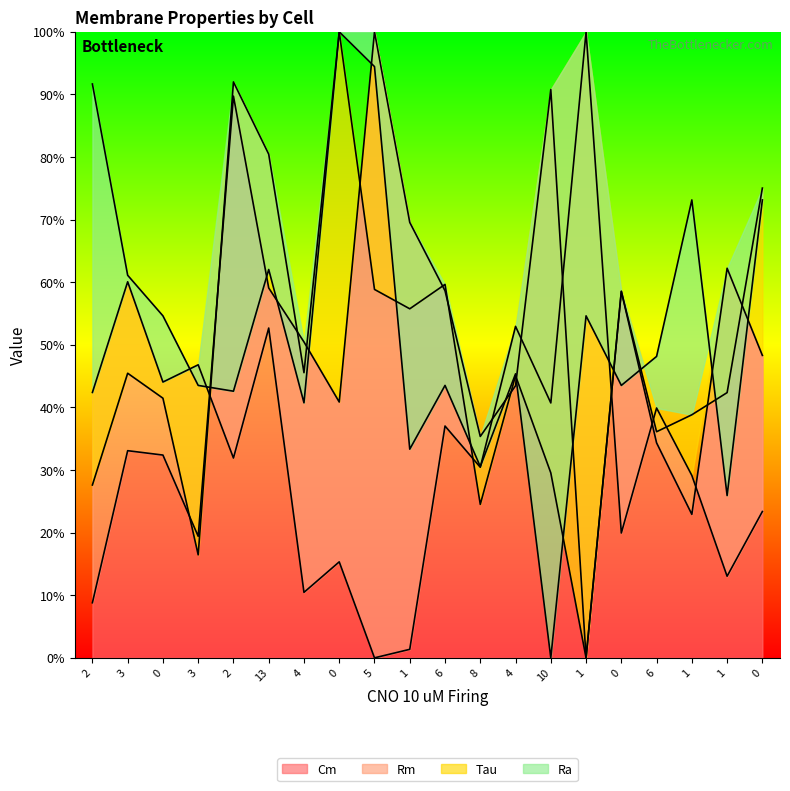

At which label does Tau reach its minimum?

1